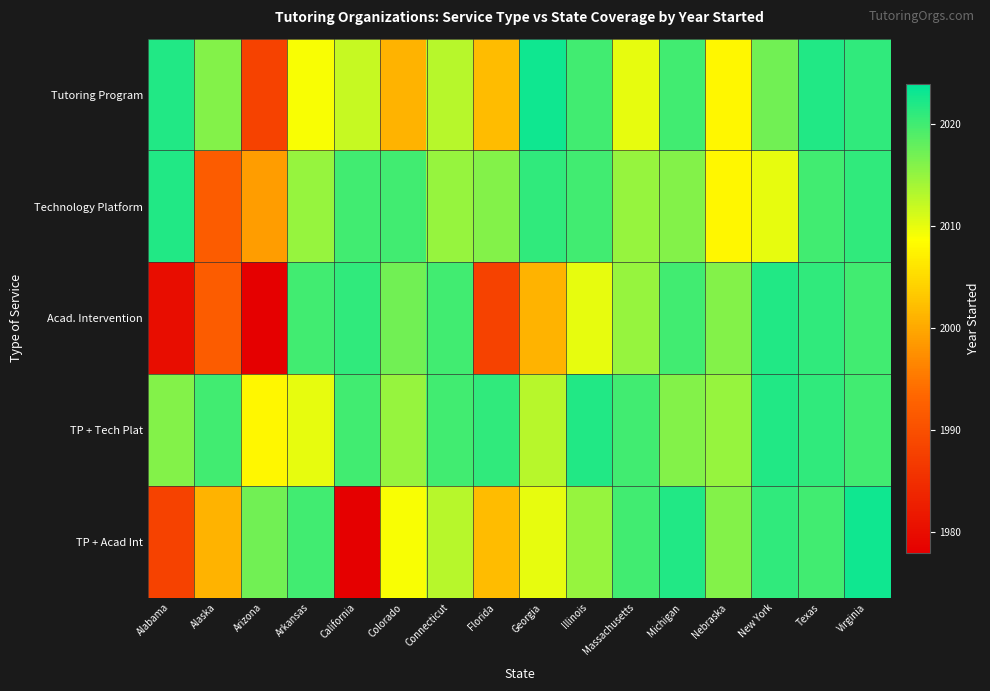

Which has a higher value, Arizona or Connecticut?

Connecticut